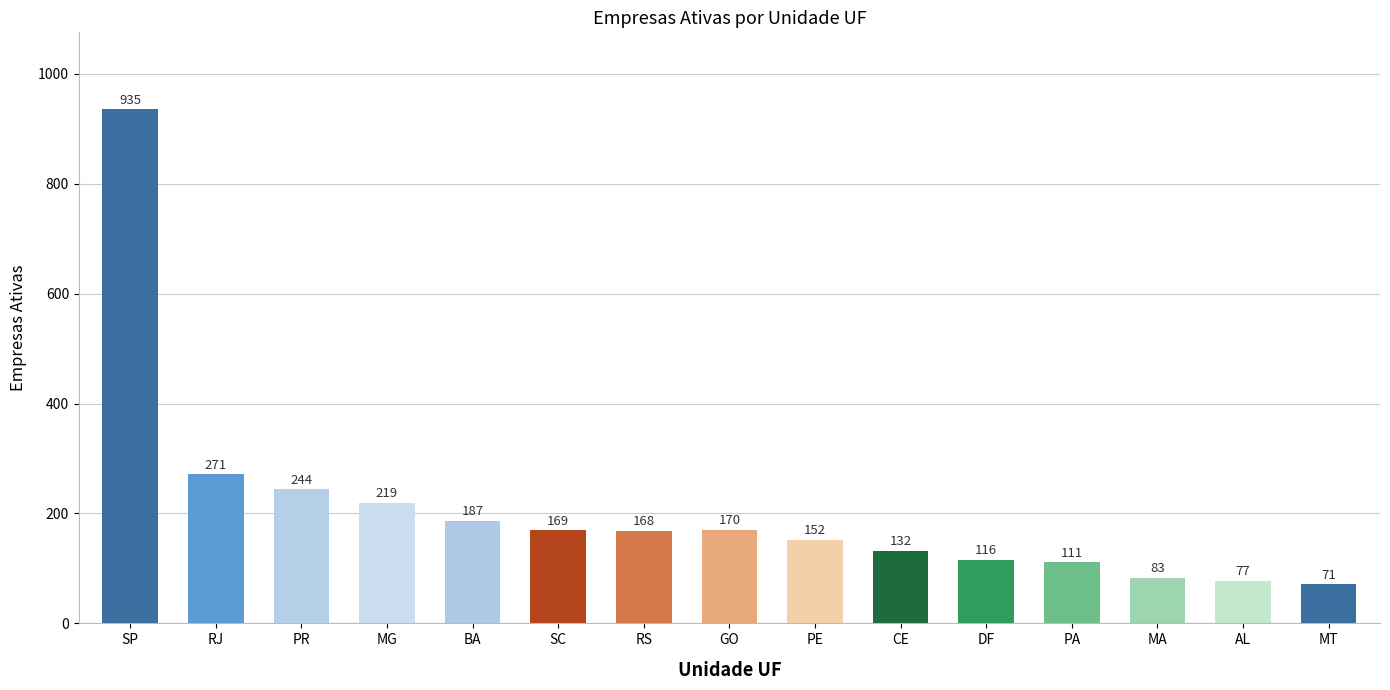

Reading left to right, extract all data points from this chart.

935	271	244	219	187	169	168	170	152	132	116	111	83	77	71